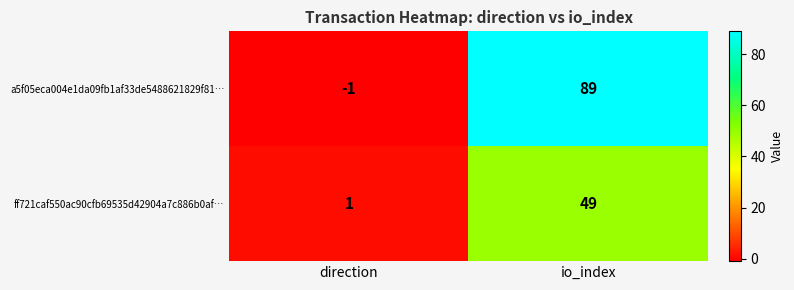

Where is a5f05eca004e1da09fb1af33de5488621829f81… nearest to the value 44?

direction